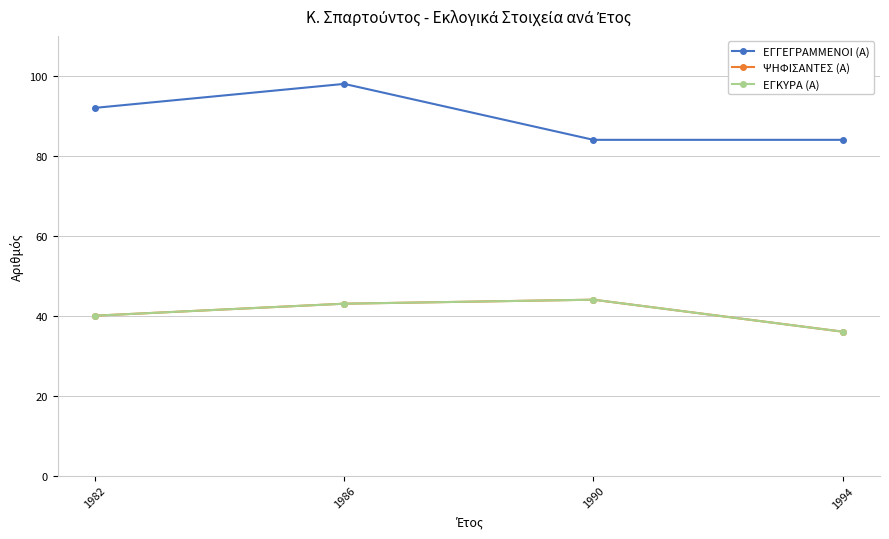

What is the value of the ΨΗΦΙΣΑΝΤΕΣ (Α) point at the 1st from the left?

40